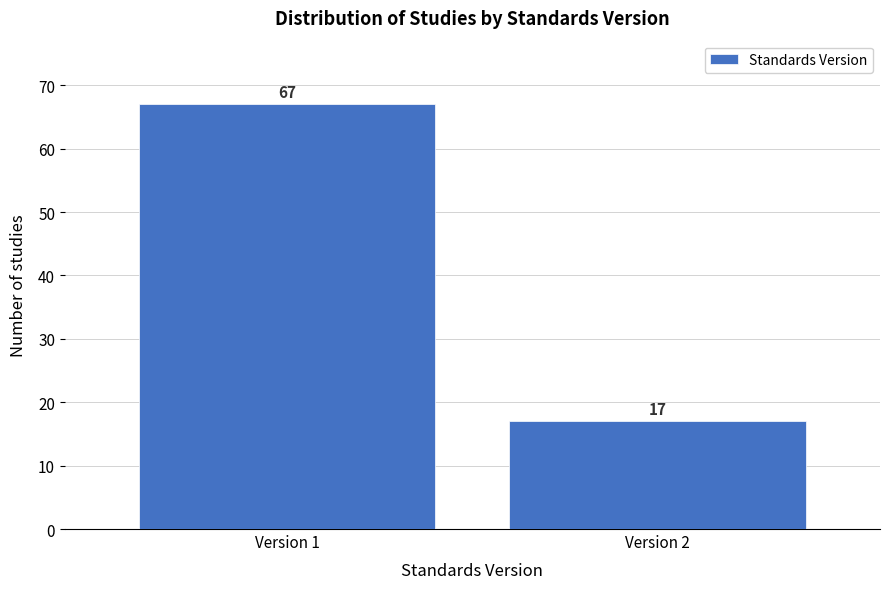

Reading right to left, extract all data points from this chart.

17	67